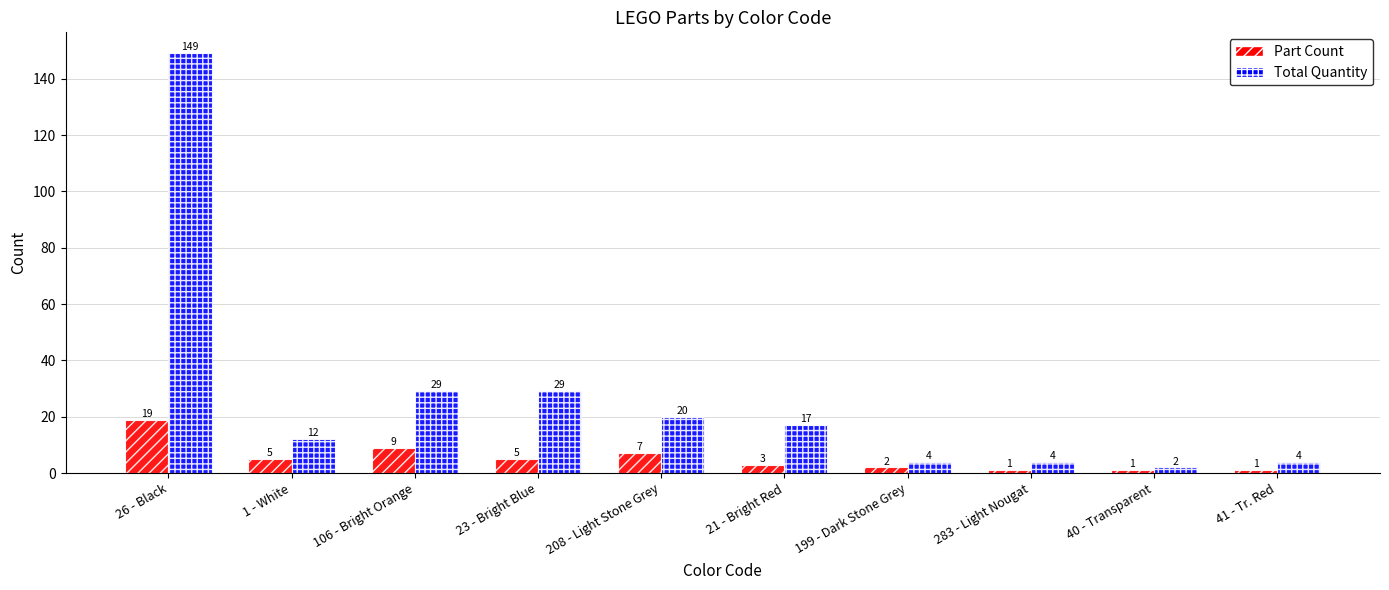

Where does the Total Quantity series first go above 17?

26 - Black